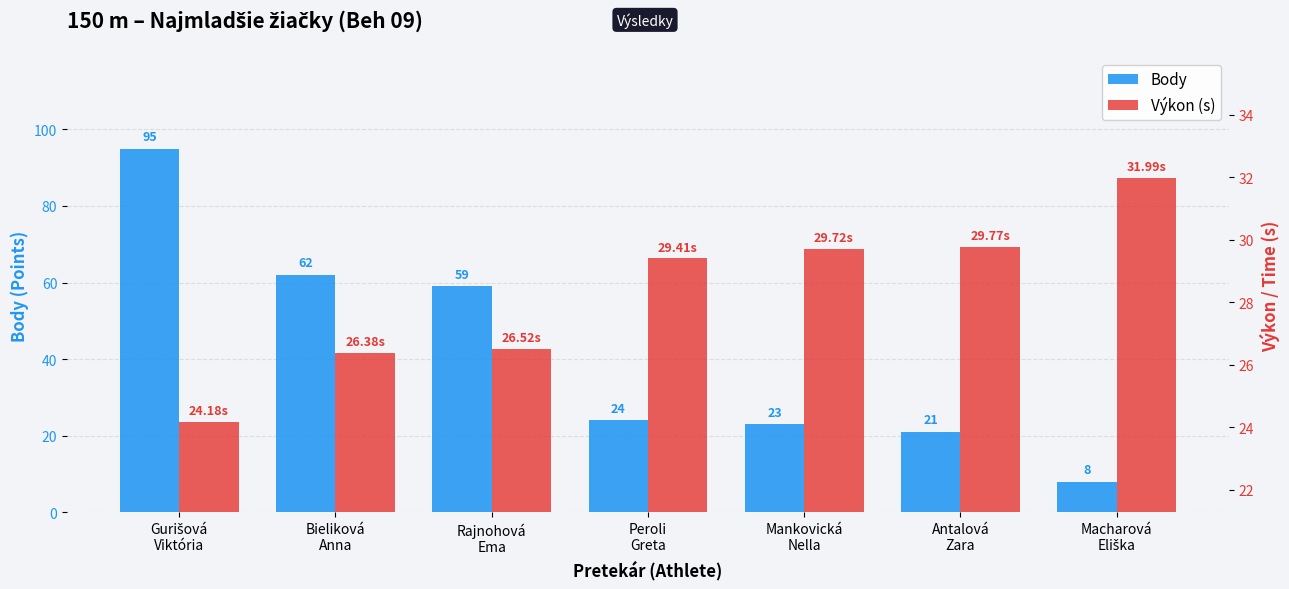

Is it true that Výkon (s) equals 39.7 at Mankovická
Nella?

False